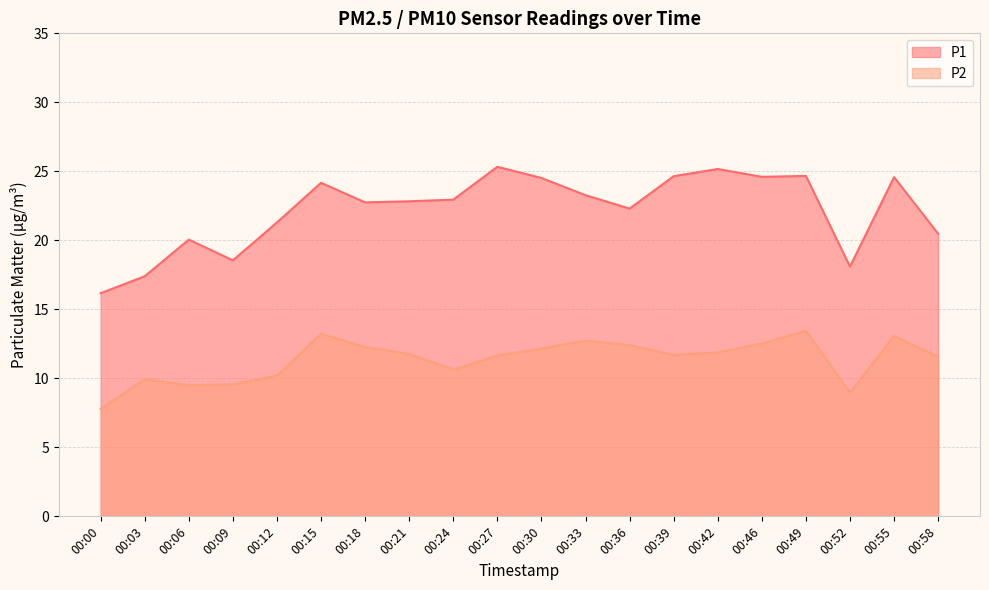

True or false: P2 and P1 intersect in this chart.

False